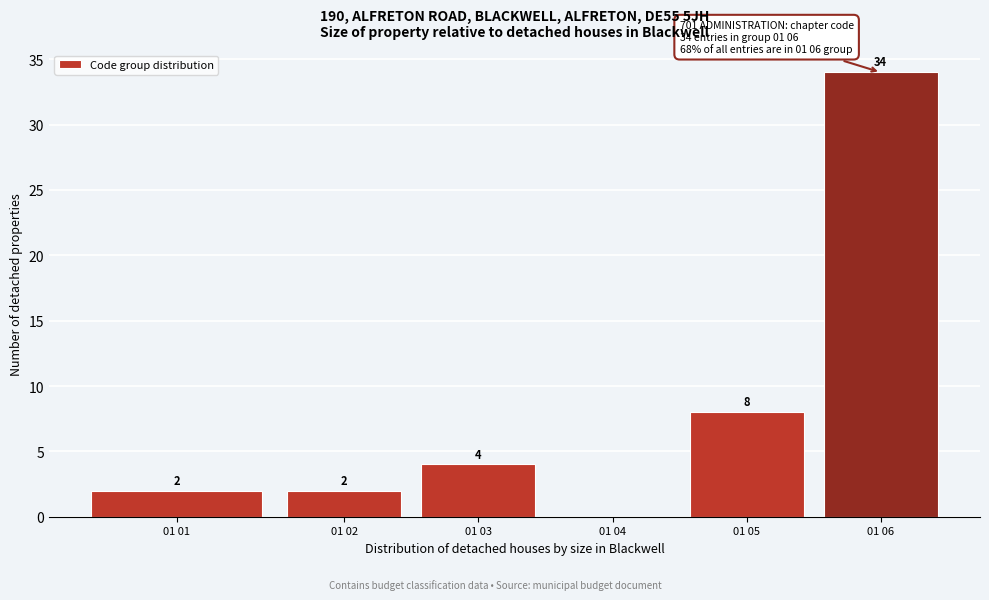

Reading right to left, extract all data points from this chart.

01 06=34	01 05=8	01 04=0	01 03=4	01 02=2	01 01=2